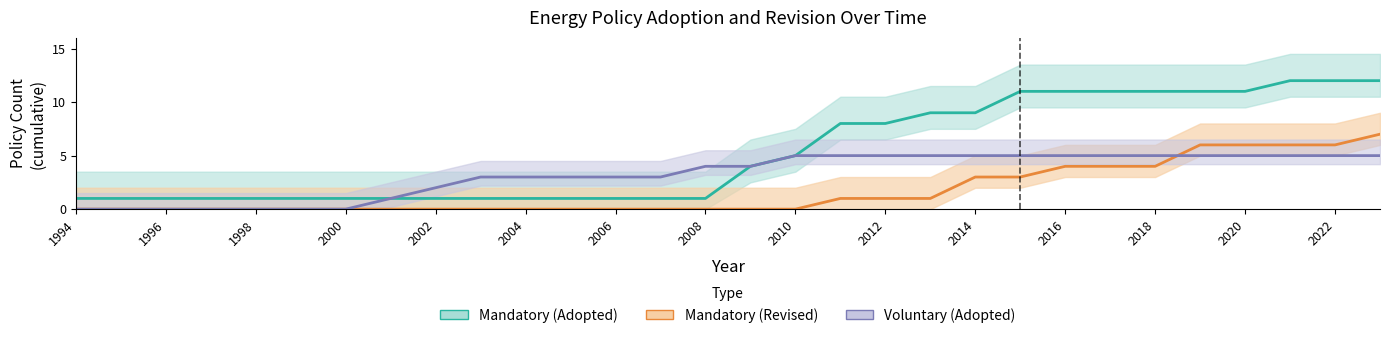

Does the chart display data point markers on the line(s)?

No